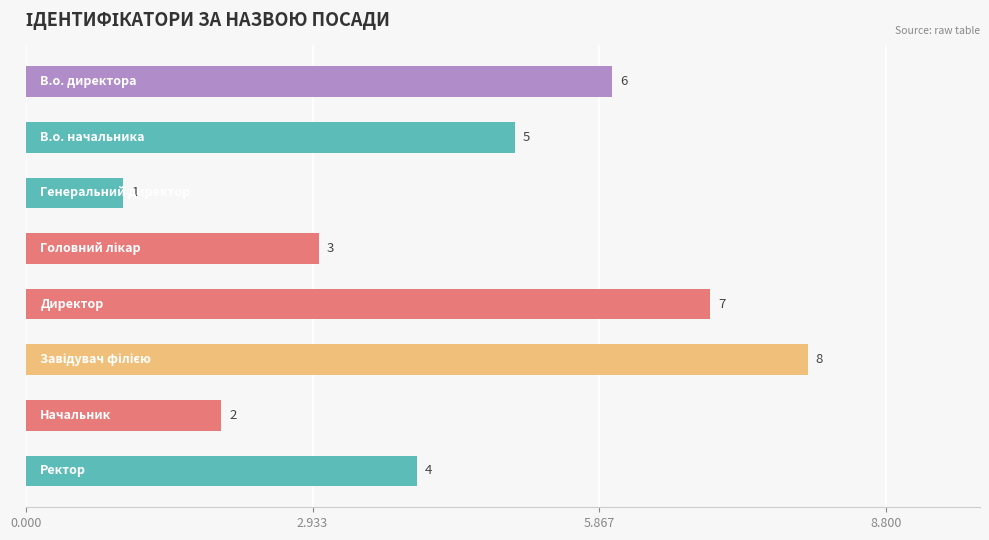

What is the difference between the maximum and second lowest values?

6